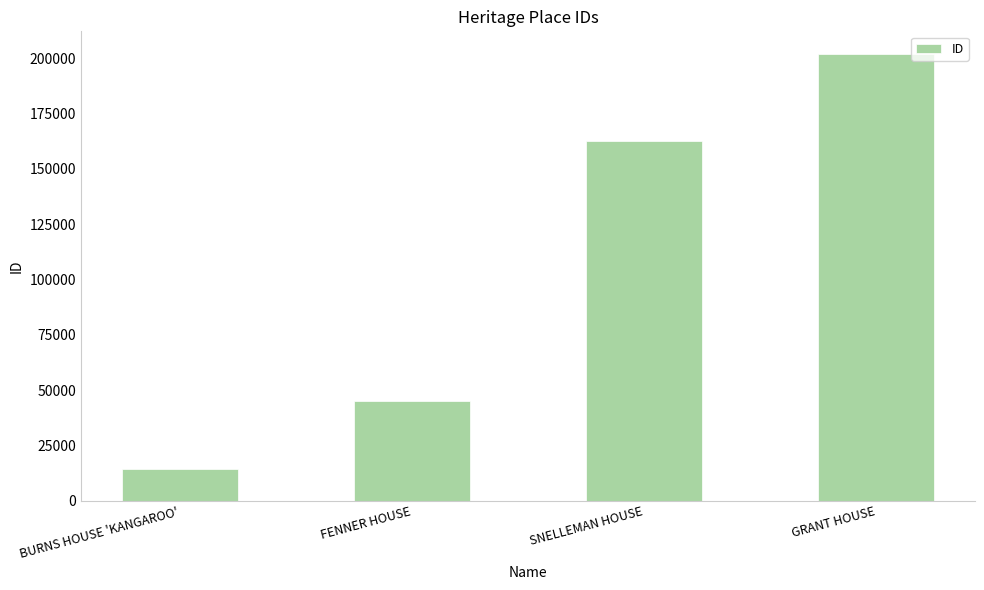

List the labels in order of value, largest first.

GRANT HOUSE, SNELLEMAN HOUSE, FENNER HOUSE, BURNS HOUSE 'KANGAROO'